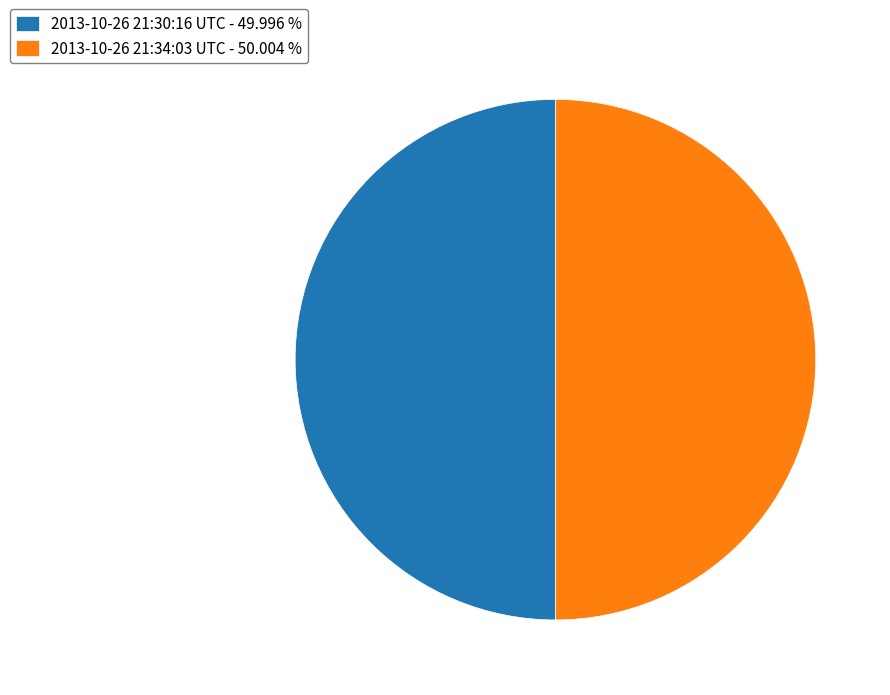

Approximately how many times larger is the value at 2013-10-26 21:30:16 UTC - 49.996 % compared to 2013-10-26 21:34:03 UTC - 50.004 %?

1.0